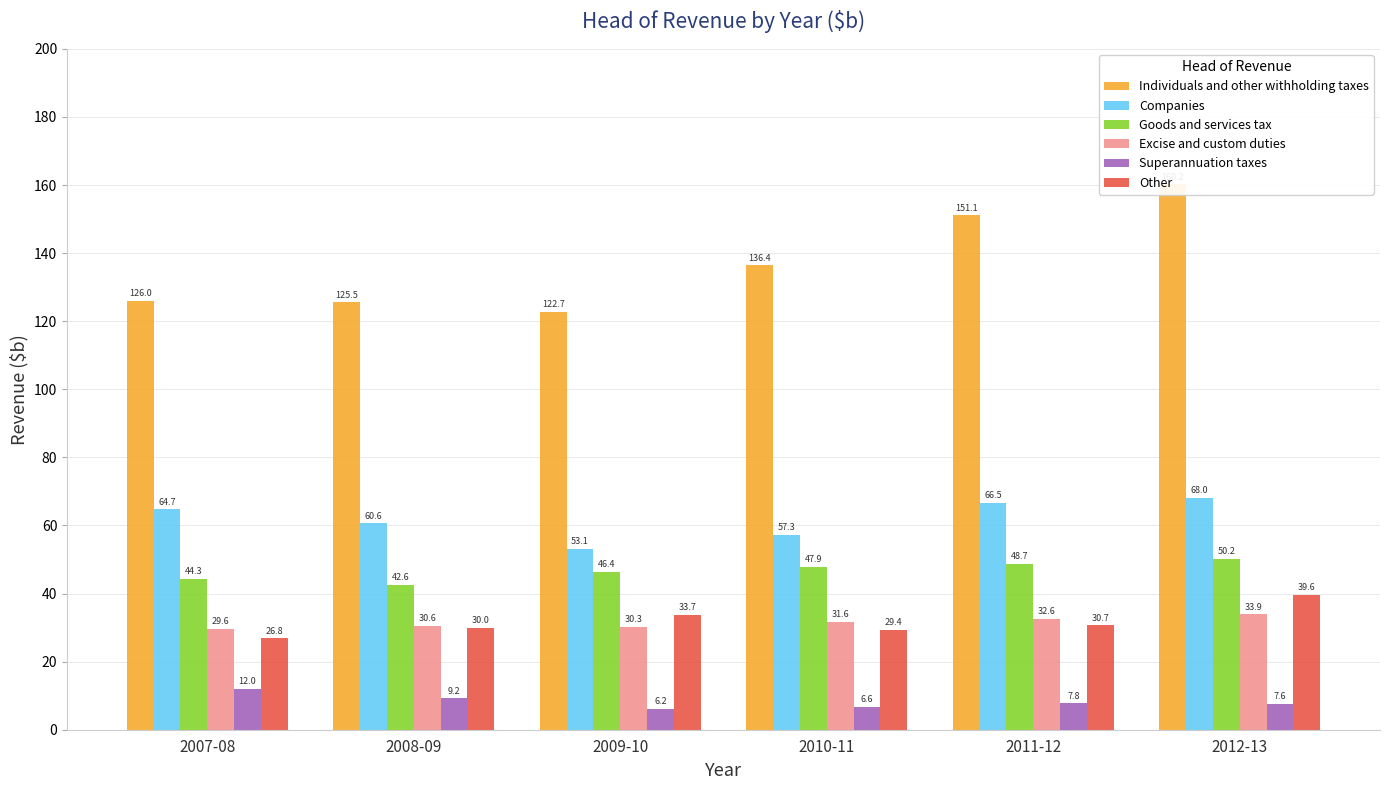

Reading left to right, extract all data points from this chart.

Individuals and other withholding taxes: 126.0	125.5	122.7	136.4	151.1	160.2
Companies: 64.7	60.6	53.1	57.3	66.5	68.0
Goods and services tax: 44.3	42.6	46.4	47.9	48.7	50.2
Excise and custom duties: 29.6	30.6	30.3	31.6	32.6	33.9
Superannuation taxes: 12.0	9.2	6.2	6.6	7.8	7.6
Other: 26.8	30.0	33.7	29.4	30.7	39.6